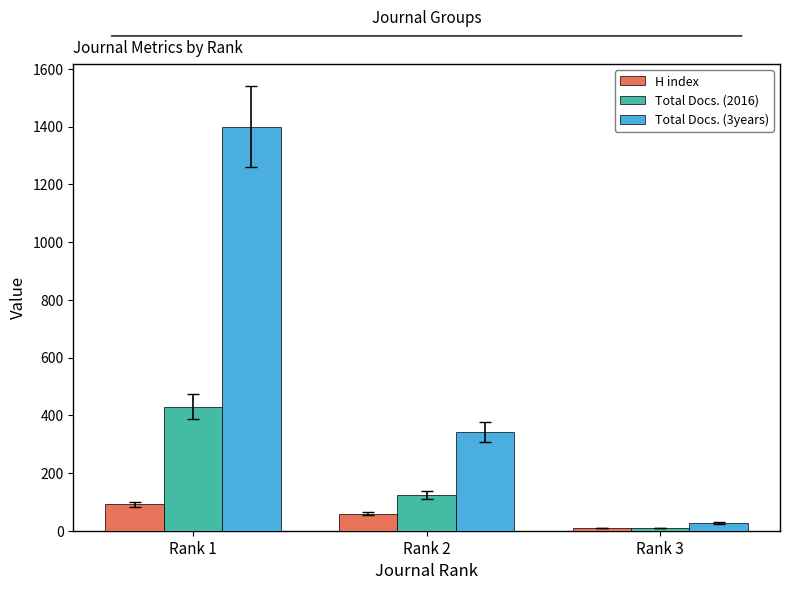

What is the difference between the maximum and minimum values in the Total Docs. (3years) series?

1373